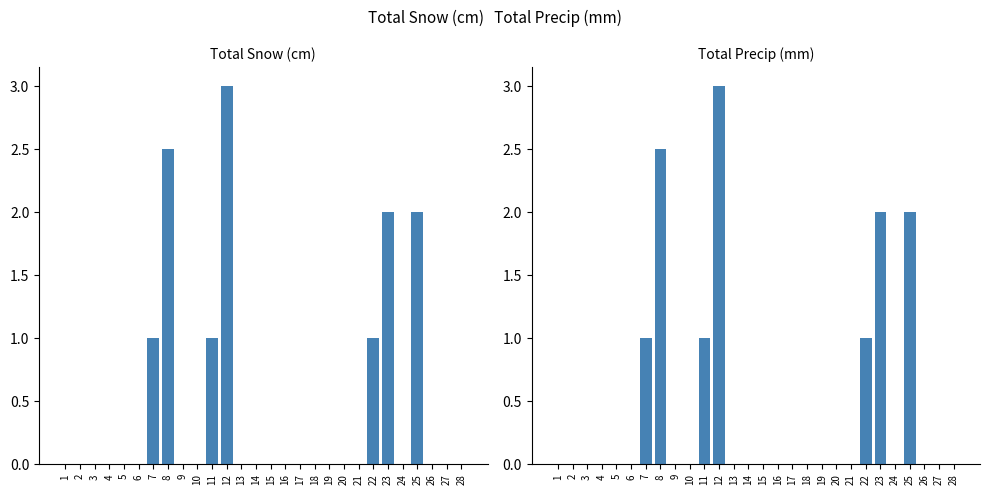

Are the bars horizontal?

No